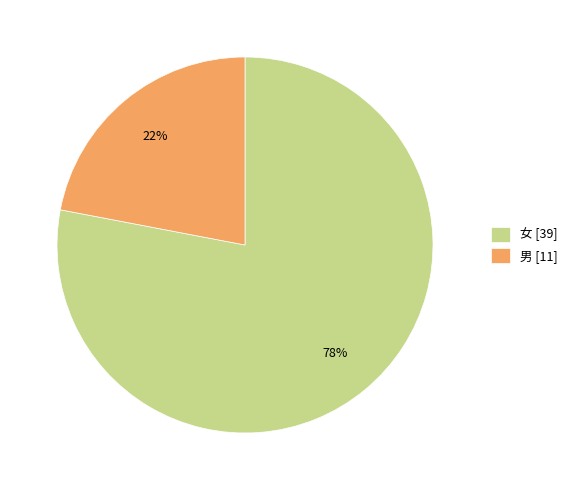

What percentage is the 女 slice, to the nearest percent?

78%